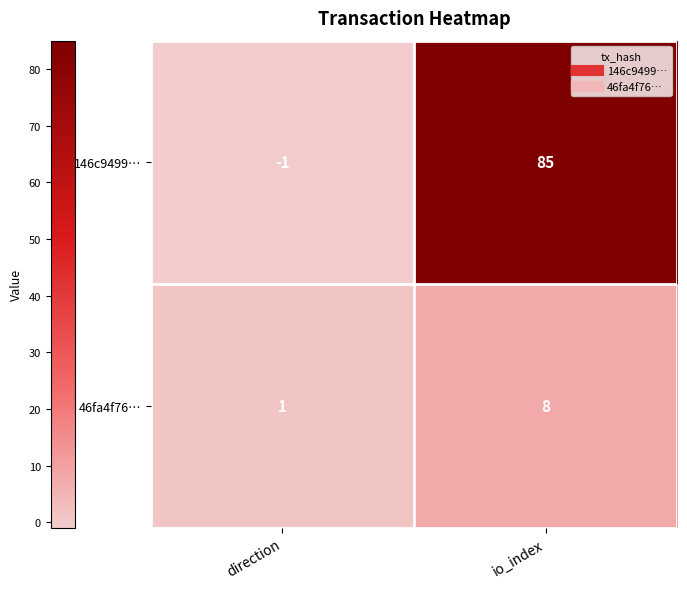

At which label is 146c9499… closest to 42?

direction